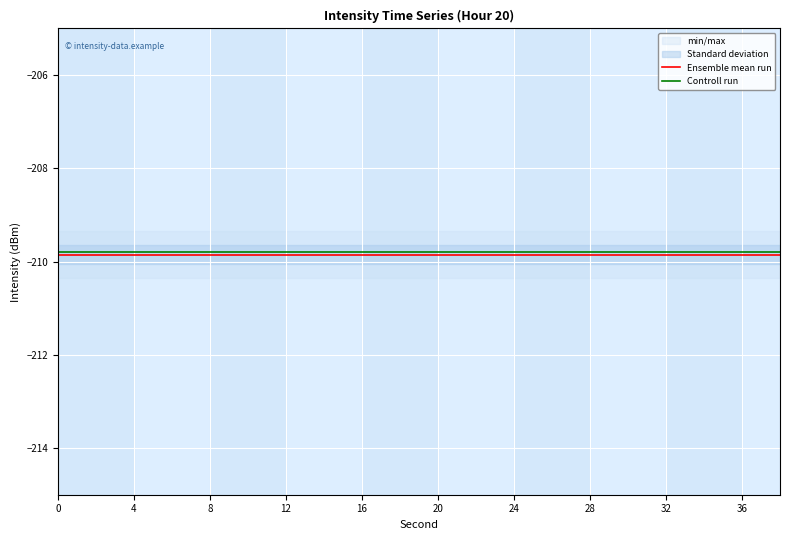

Which series has the widest spread of values?

Ensemble mean run